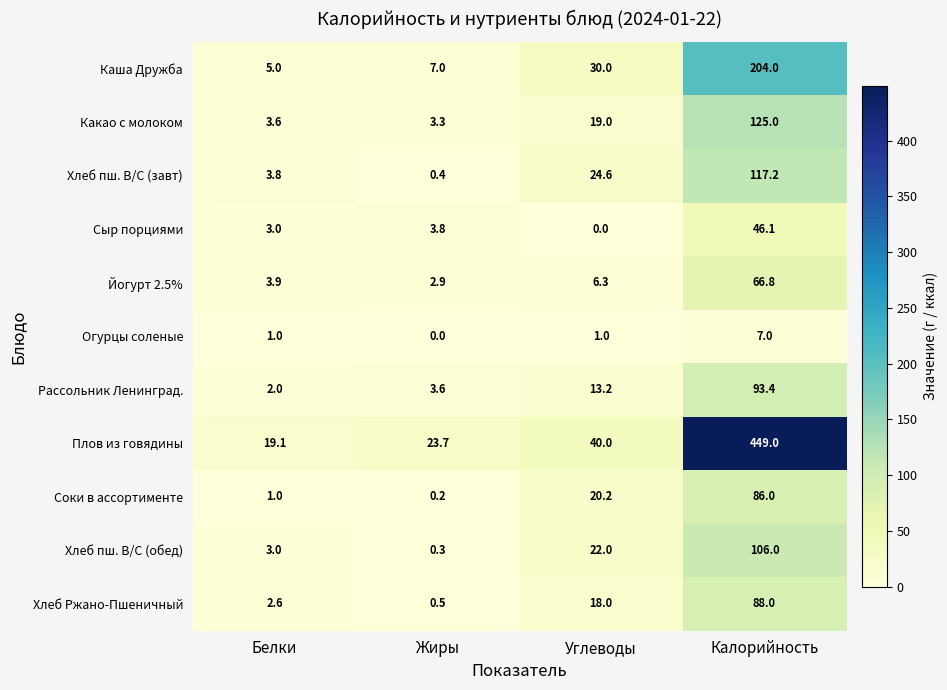

True or false: Какао с молоком has a value of 3.3 at Жиры.

True